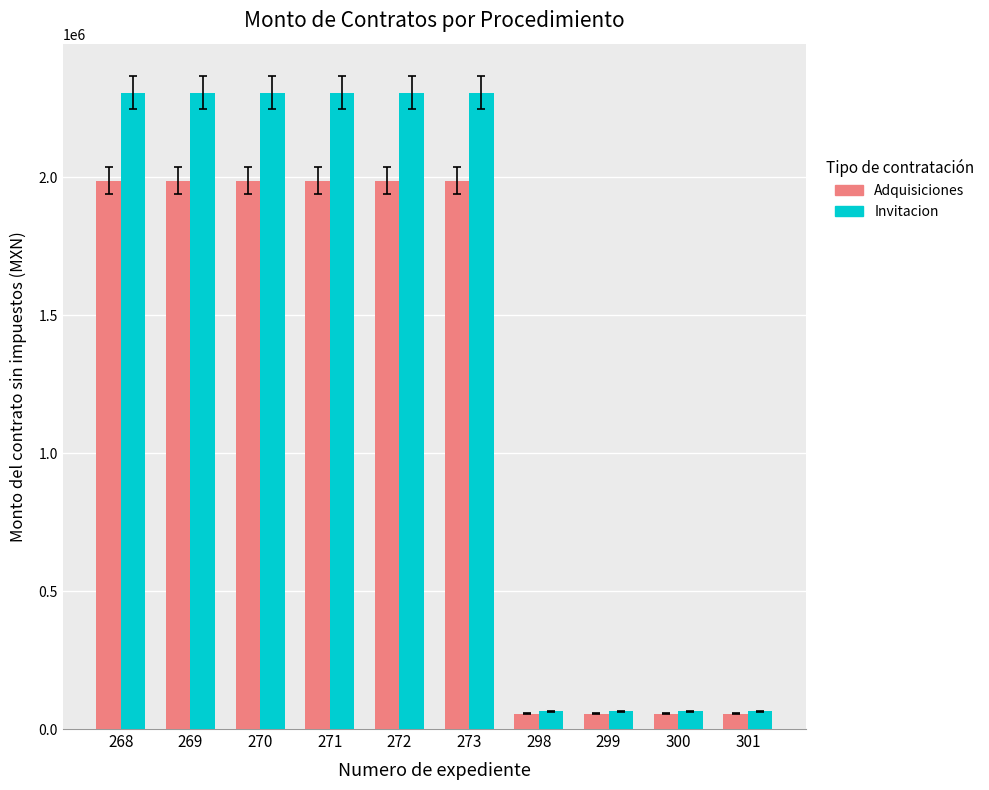

How many data points does each series have?

10